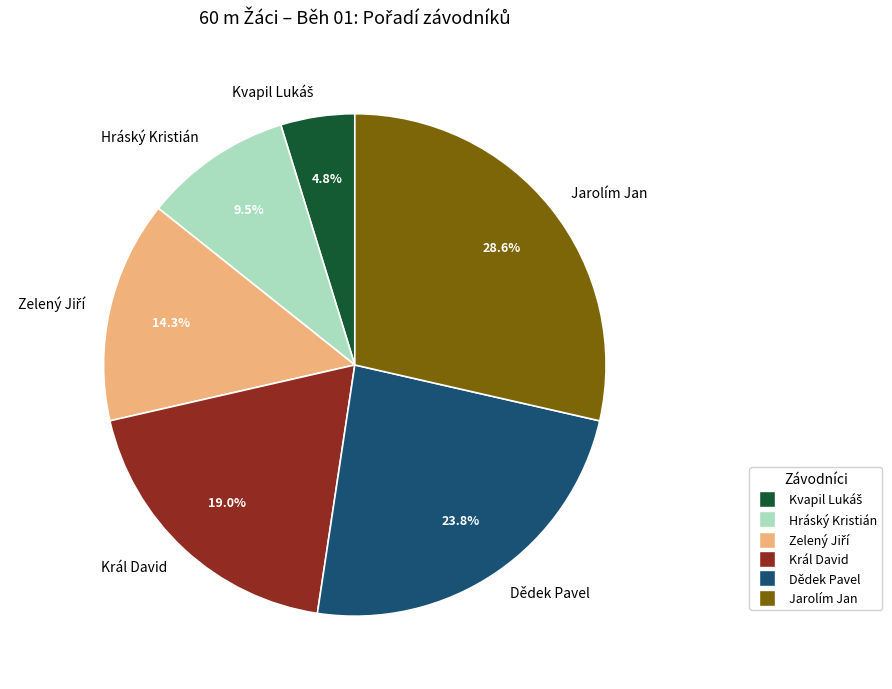

Is there any slice that represents more than half of the pie?

No